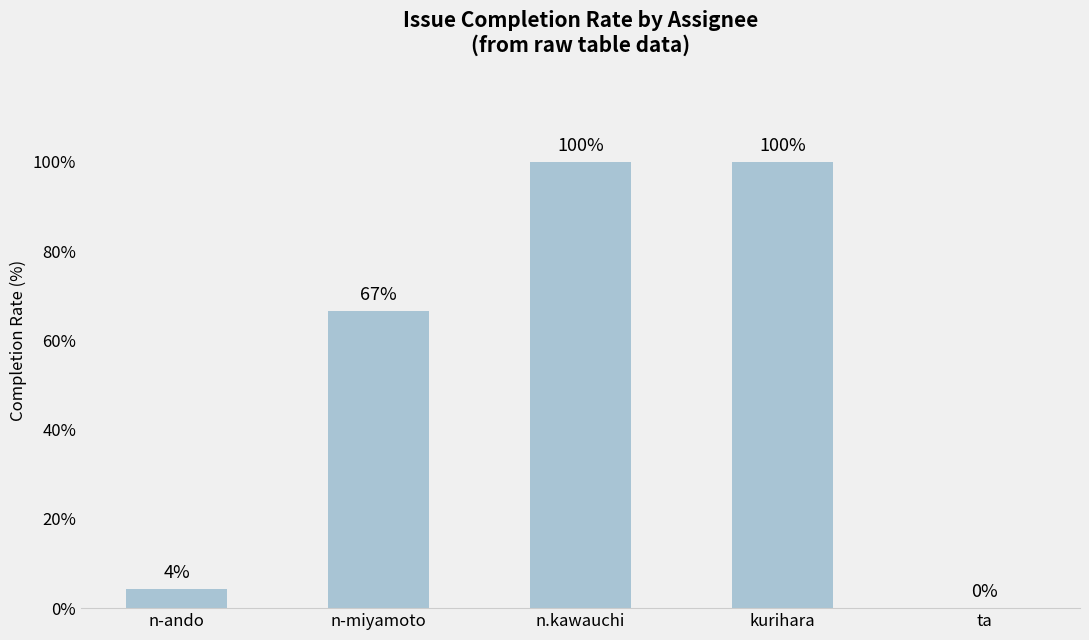

What is the ratio of the value at n.kawauchi to the value at n-ando?

23.3